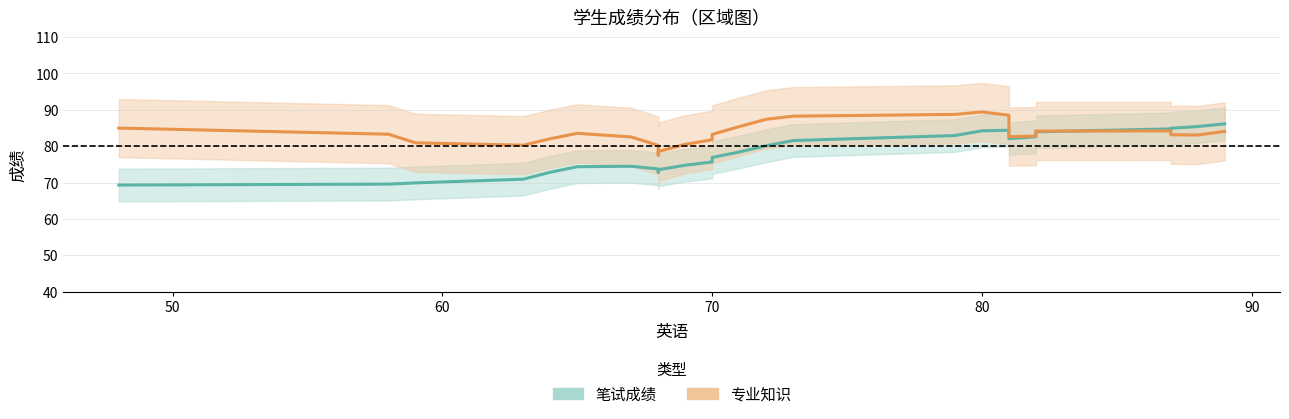

Is the value of 笔试成绩 at 12 greater than the value of 专业知识 at 23?

No